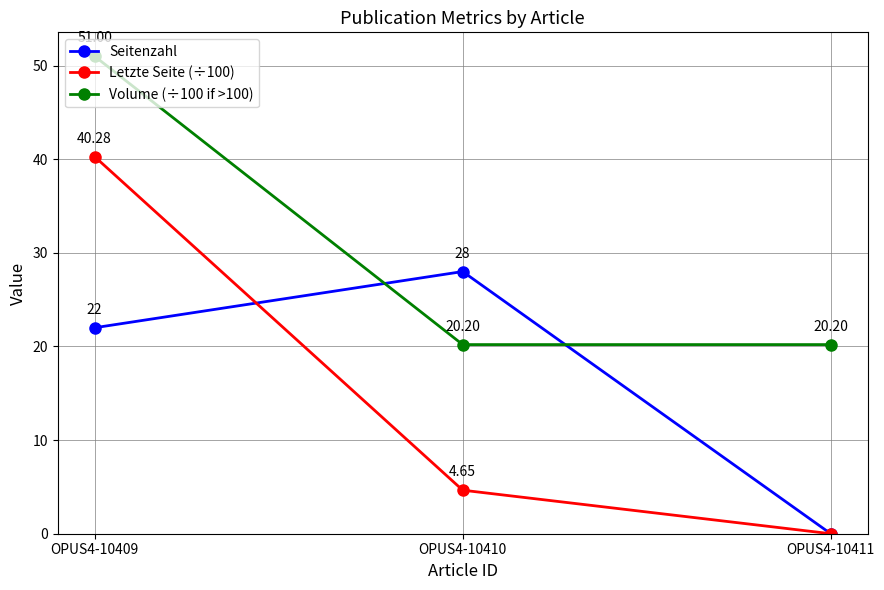

What is the total value across all series at OPUS4-10411?

20.2